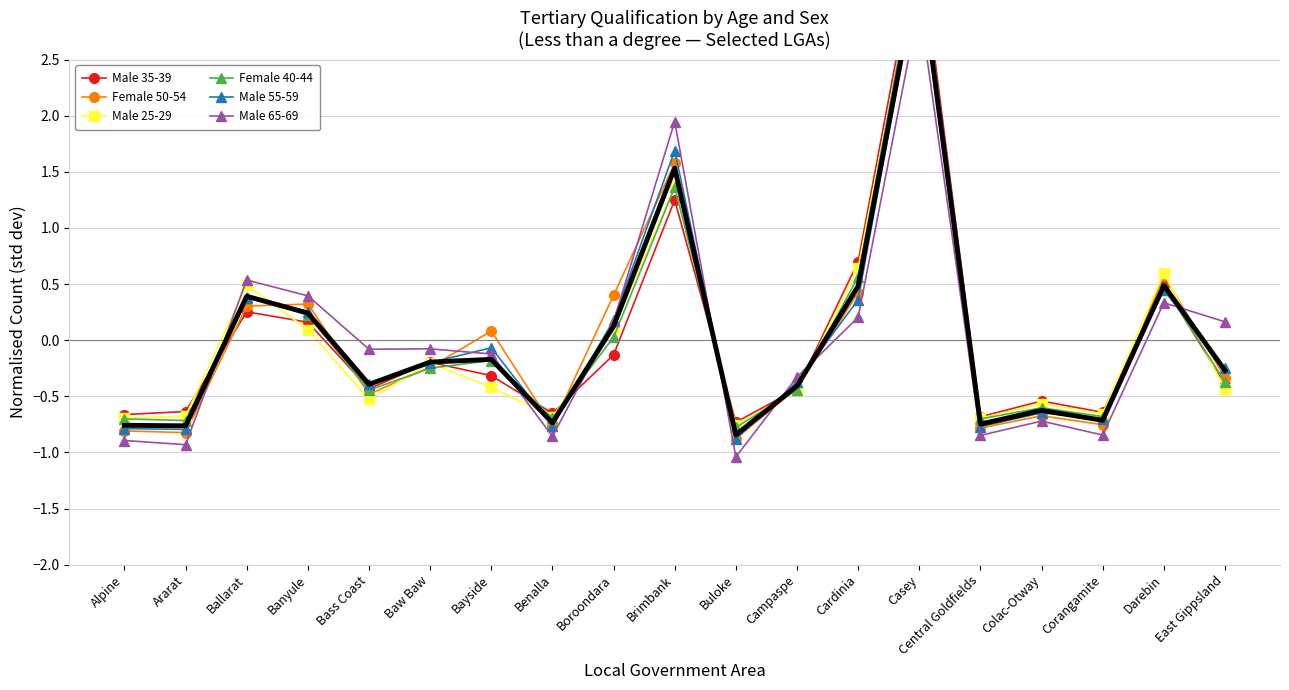

True or false: Male 35-39 has more than 2 points higher than both neighbors.

True